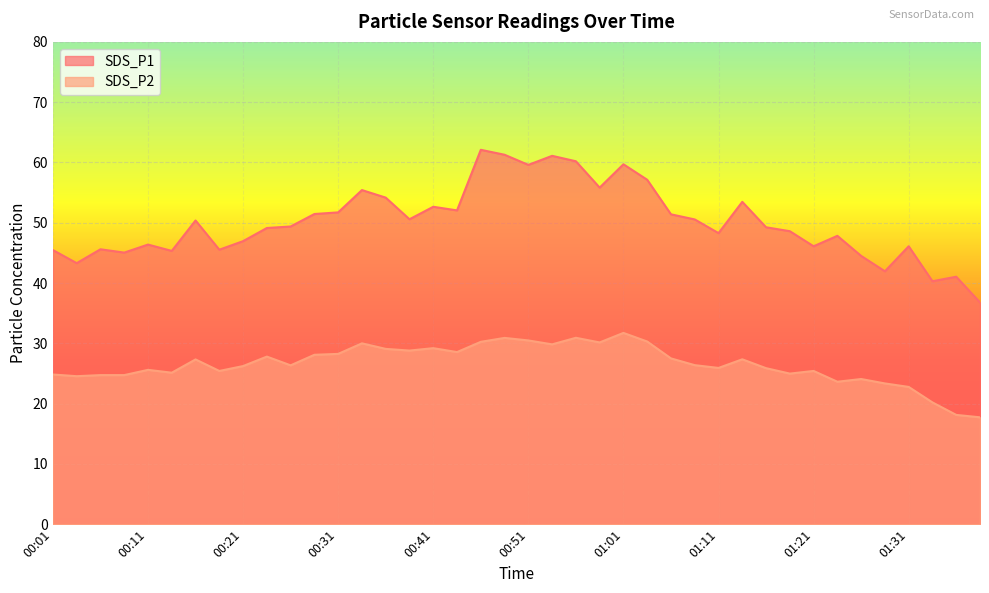

The SDS_P2 series shows 45.6 at 00:44. True or false?

False